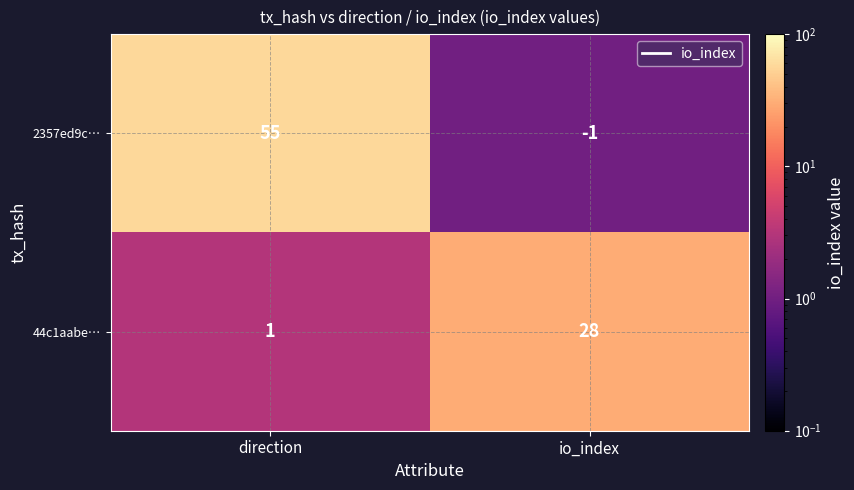

Reading left to right, list all the values displayed in this chart.

2357ed9c…: 55	-1
44c1aabe…: 1	28